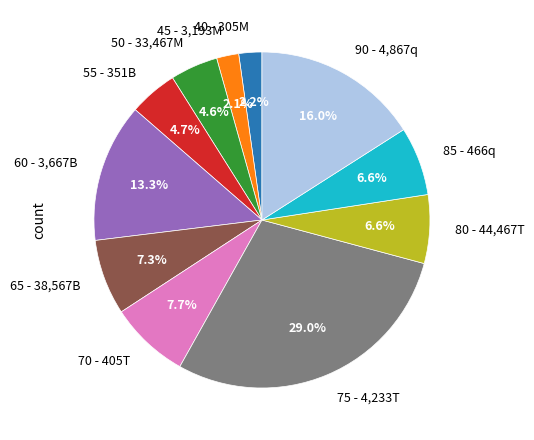

Count the number of slices in the pie.

11